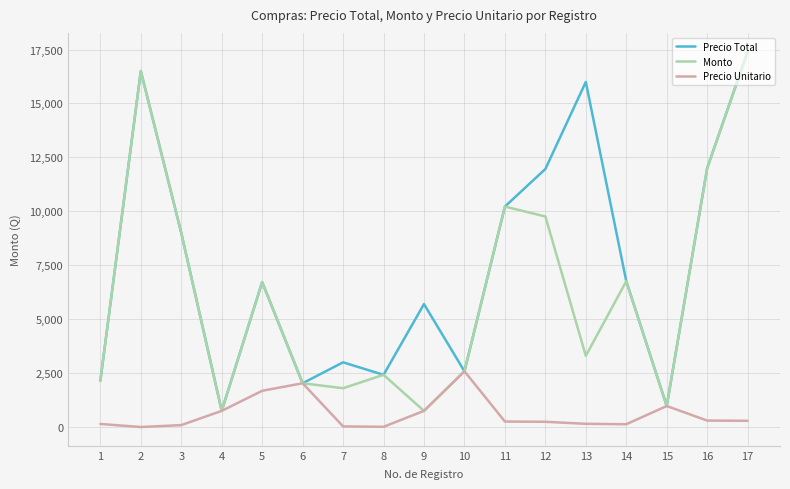

The value of Precio Total at 8 is 2420.0. True or false?

True